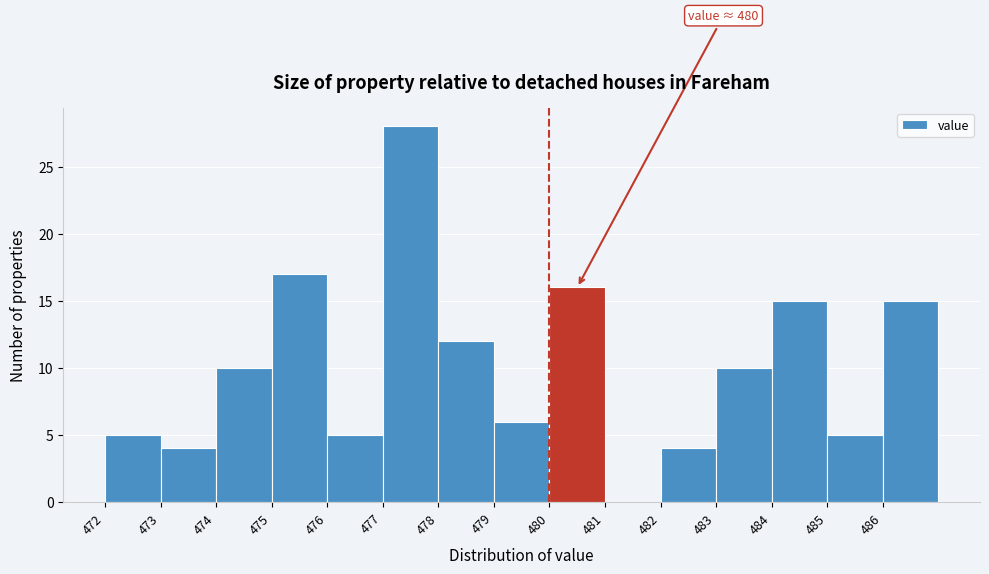

Which range on the x-axis has the tallest bar?

477 to 478